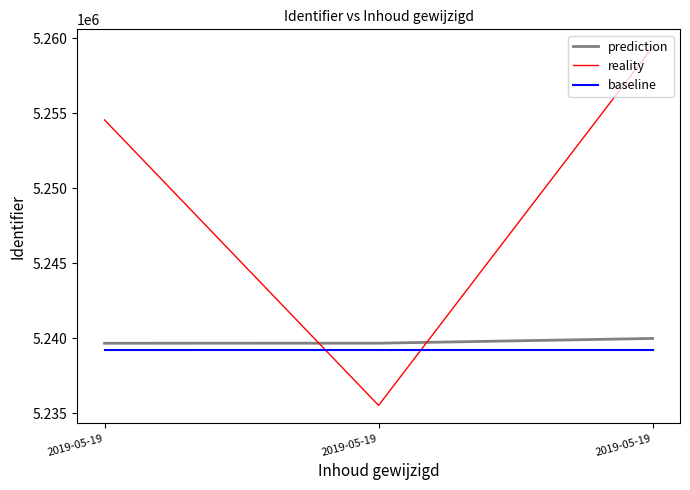

The prediction series shows 2038995.6 at 2019-05-19. True or false?

False